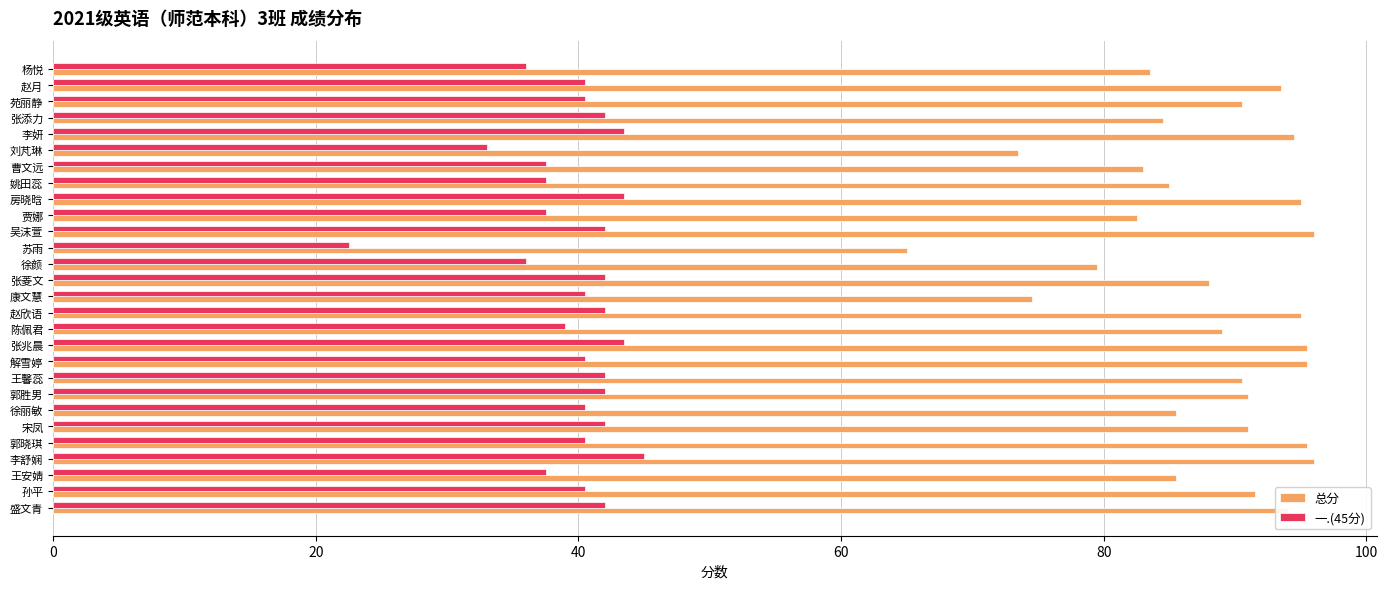

How many data points in 总分 are less than 90?

13